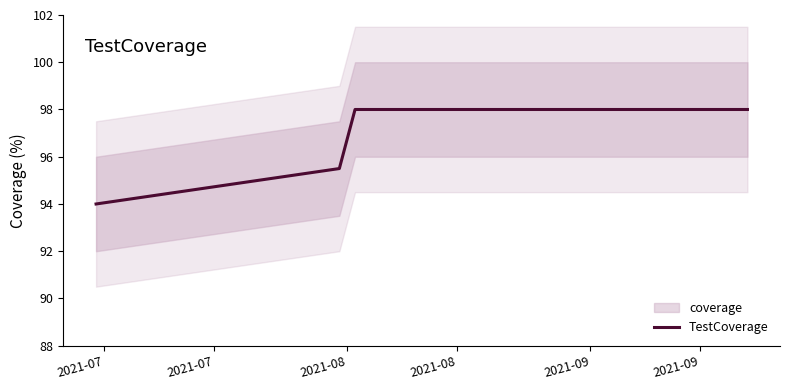

What is the greatest value displayed?

98.0